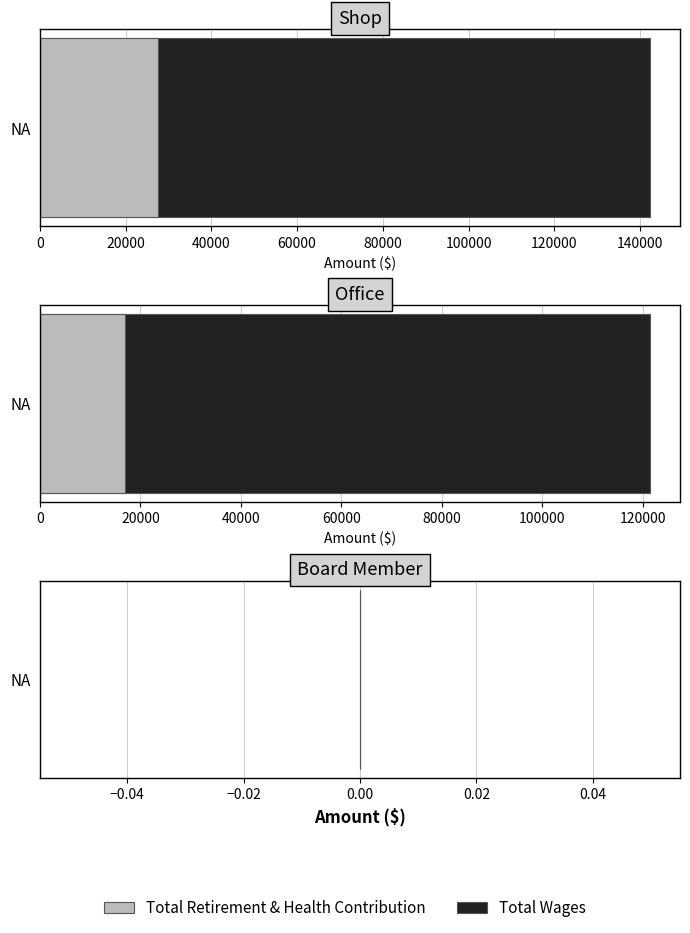

The Total Wages series shows 162249 at Office. True or false?

False